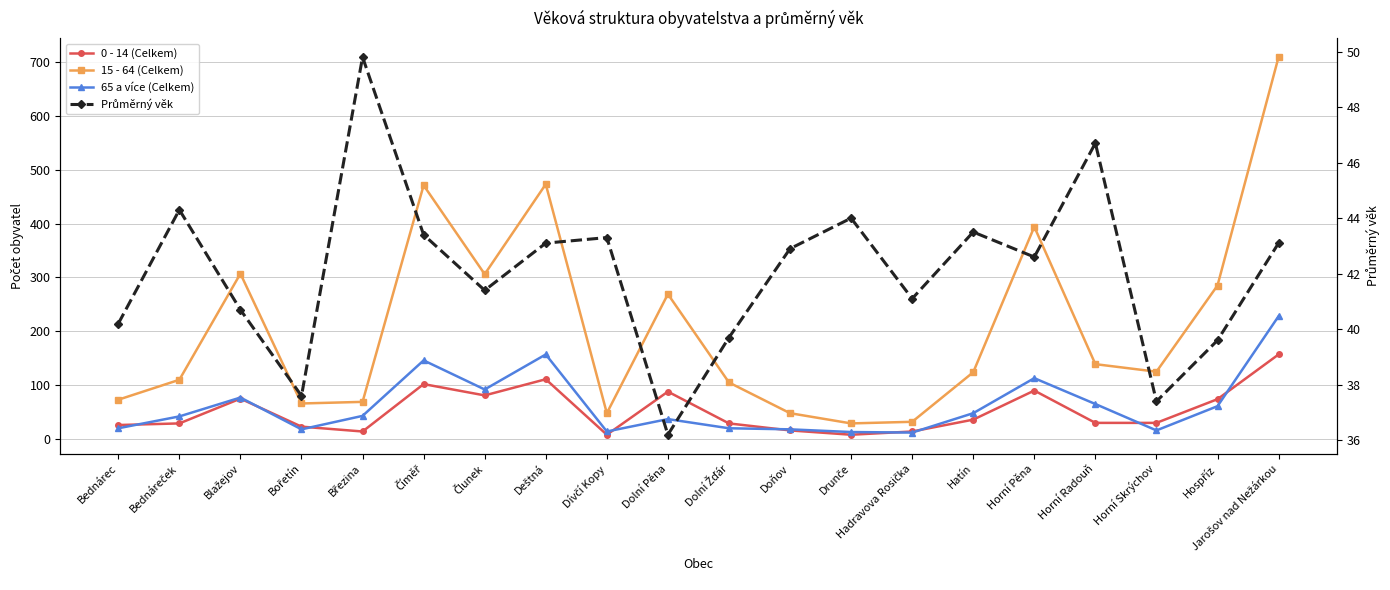

Where is the first local maximum for 65 a více (Celkem)?

Blažejov